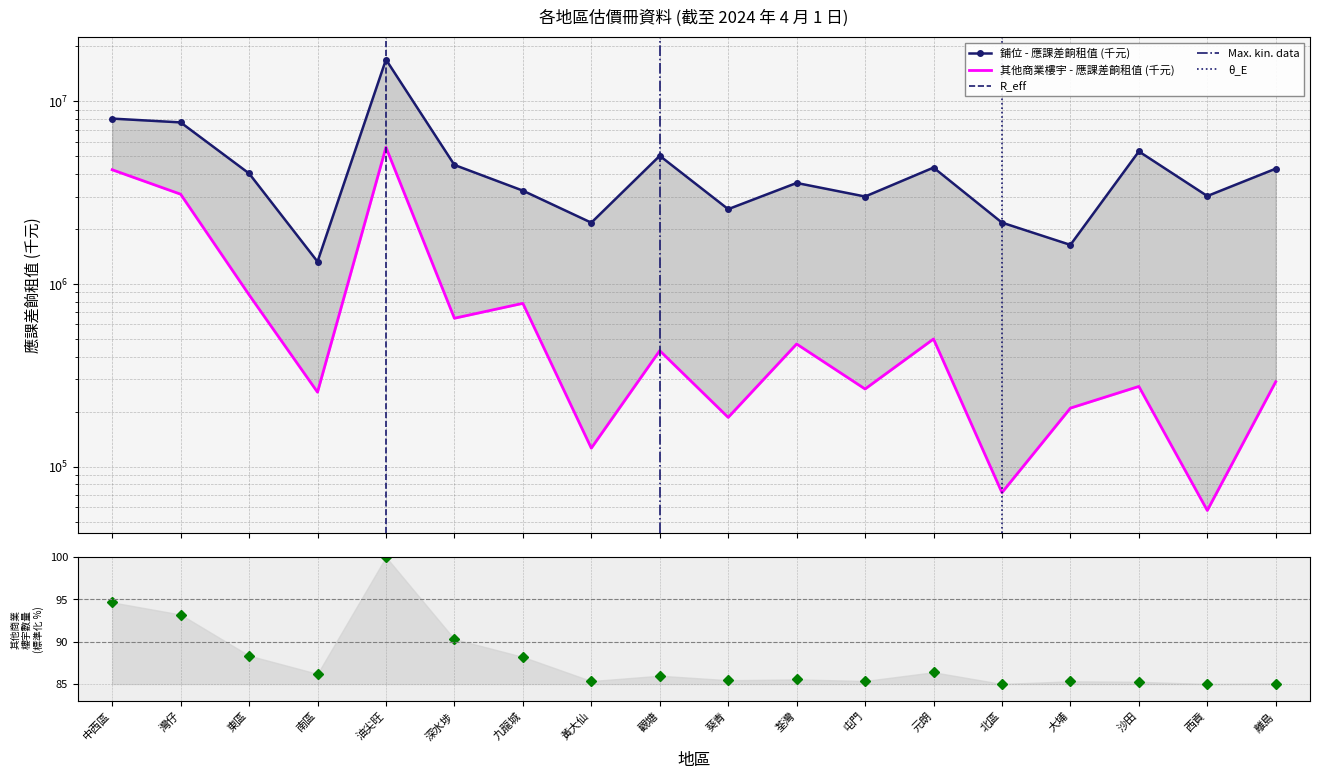

Rank the categories by 鋪位 - 應課差餉租值 (千元) value from highest to lowest.

油尖旺, 中西區, 灣仔, 沙田, 觀塘, 深水埗, 元朗, 離島, 東區, 荃灣, 九龍城, 西貢, 屯門, 葵青, 北區, 黃大仙, 大埔, 南區